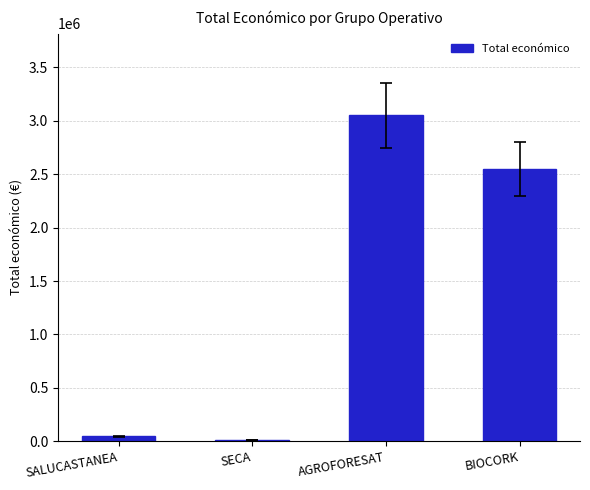

What is the sum of the values at BIOCORK and AGROFORESAT?

5597856